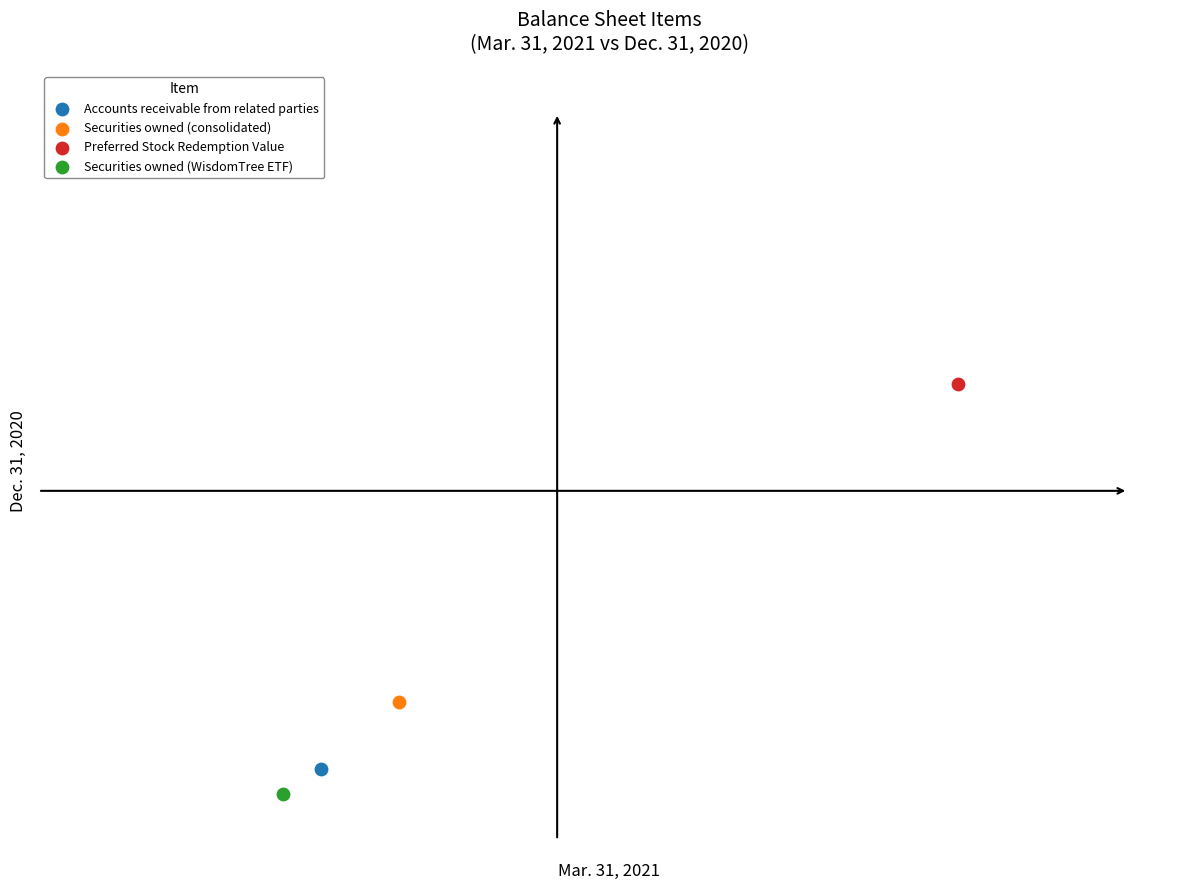

Which series contains the lowest Y value?

Securities owned (WisdomTree ETF)